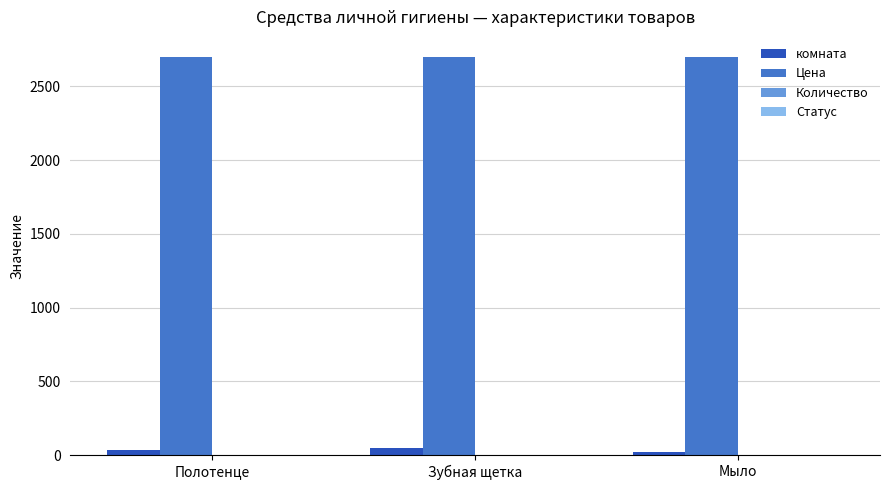

The value of Цена at Мыло is 2700. True or false?

True